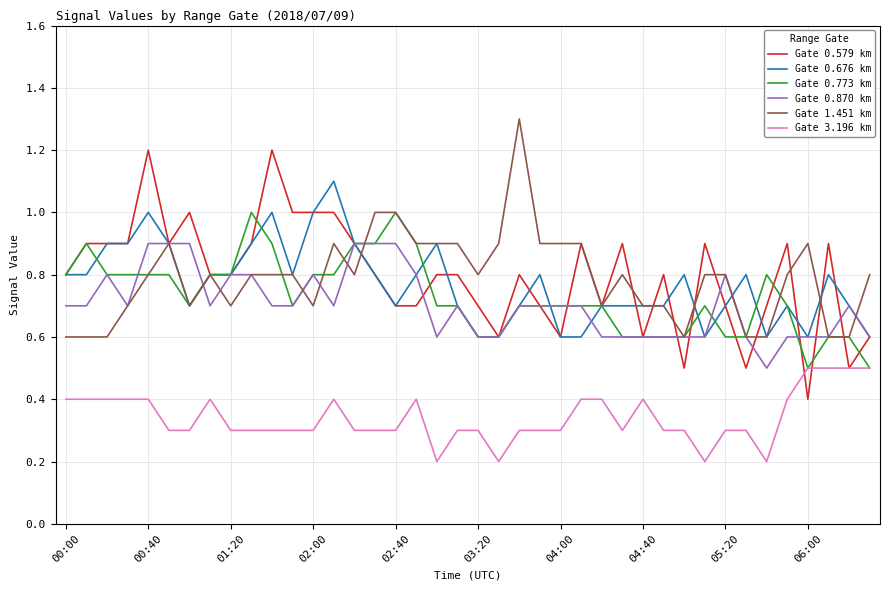

Which series has the widest spread of values?

Gate 0.579 km